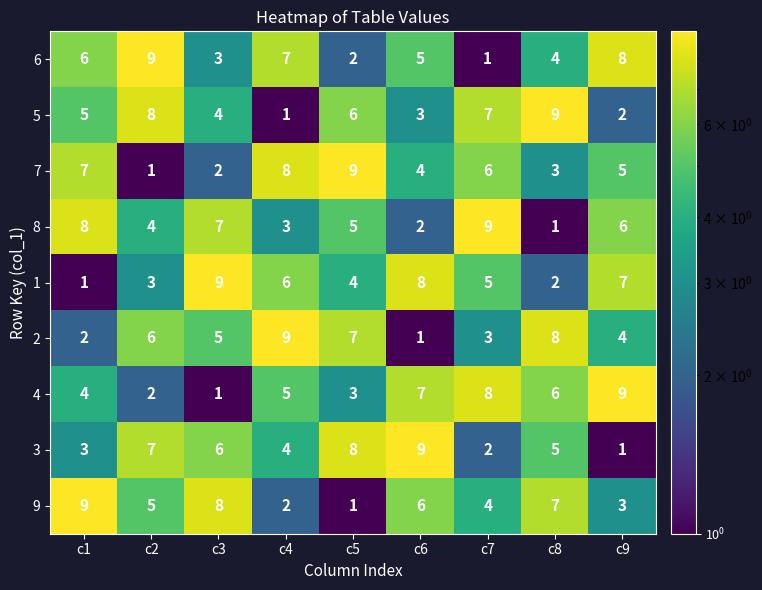

At c5, list the series in order from largest to smallest.

7, 3, 2, 5, 8, 1, 4, 6, 9